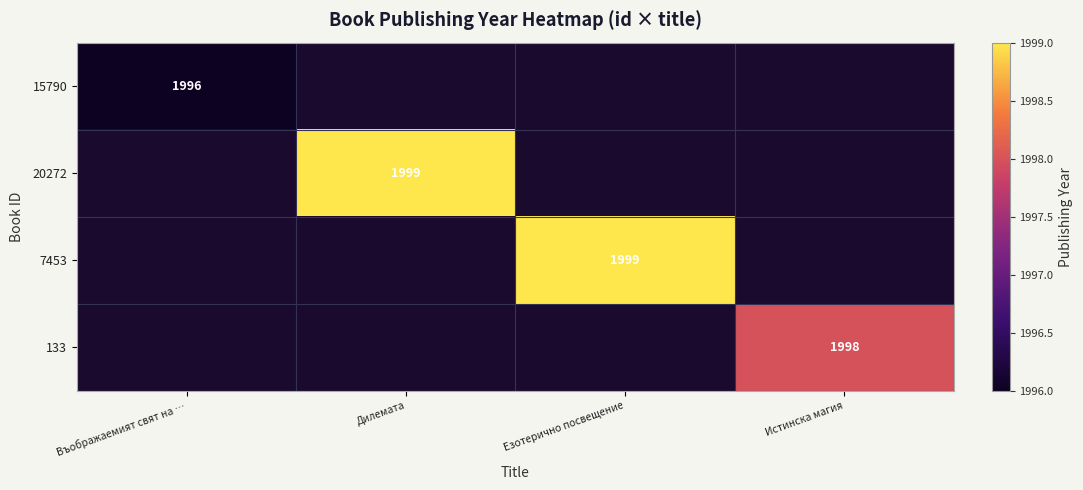

Is it true that 15790 equals 1229 at Въображаемият свят на …?

False